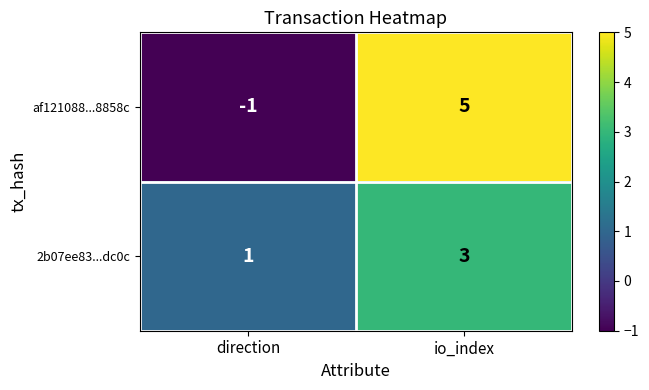

What is the smallest value displayed?

-1